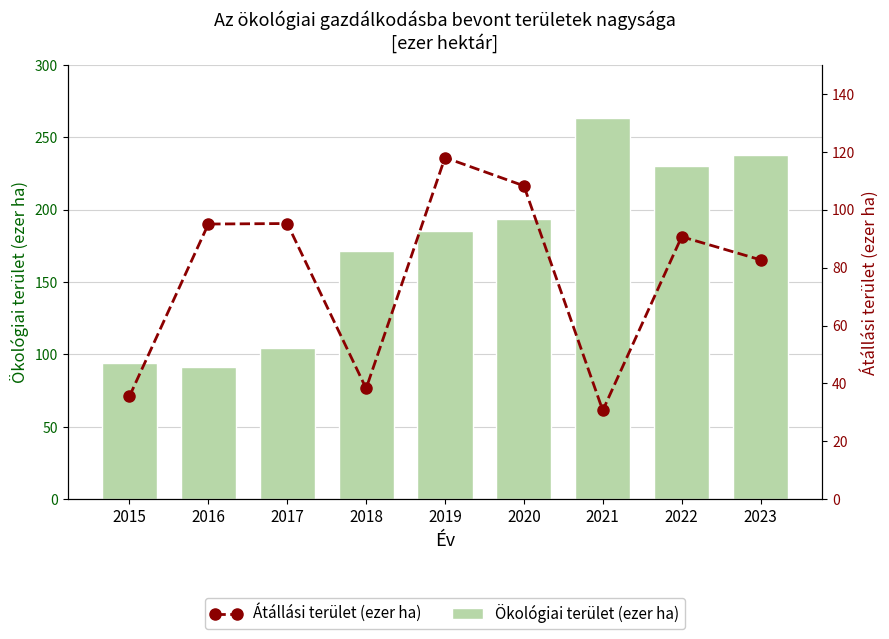

How many categories are shown in the chart?

9